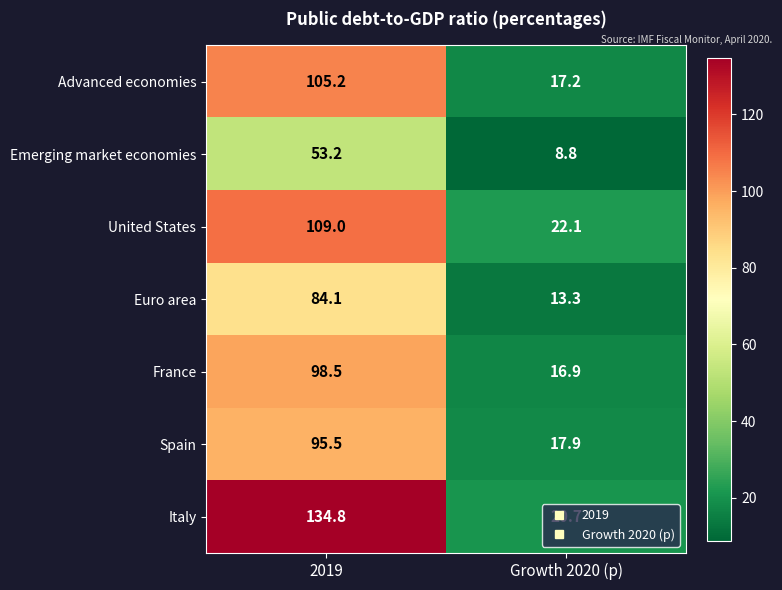

What is the average value of the Emerging market economies series?

31.0